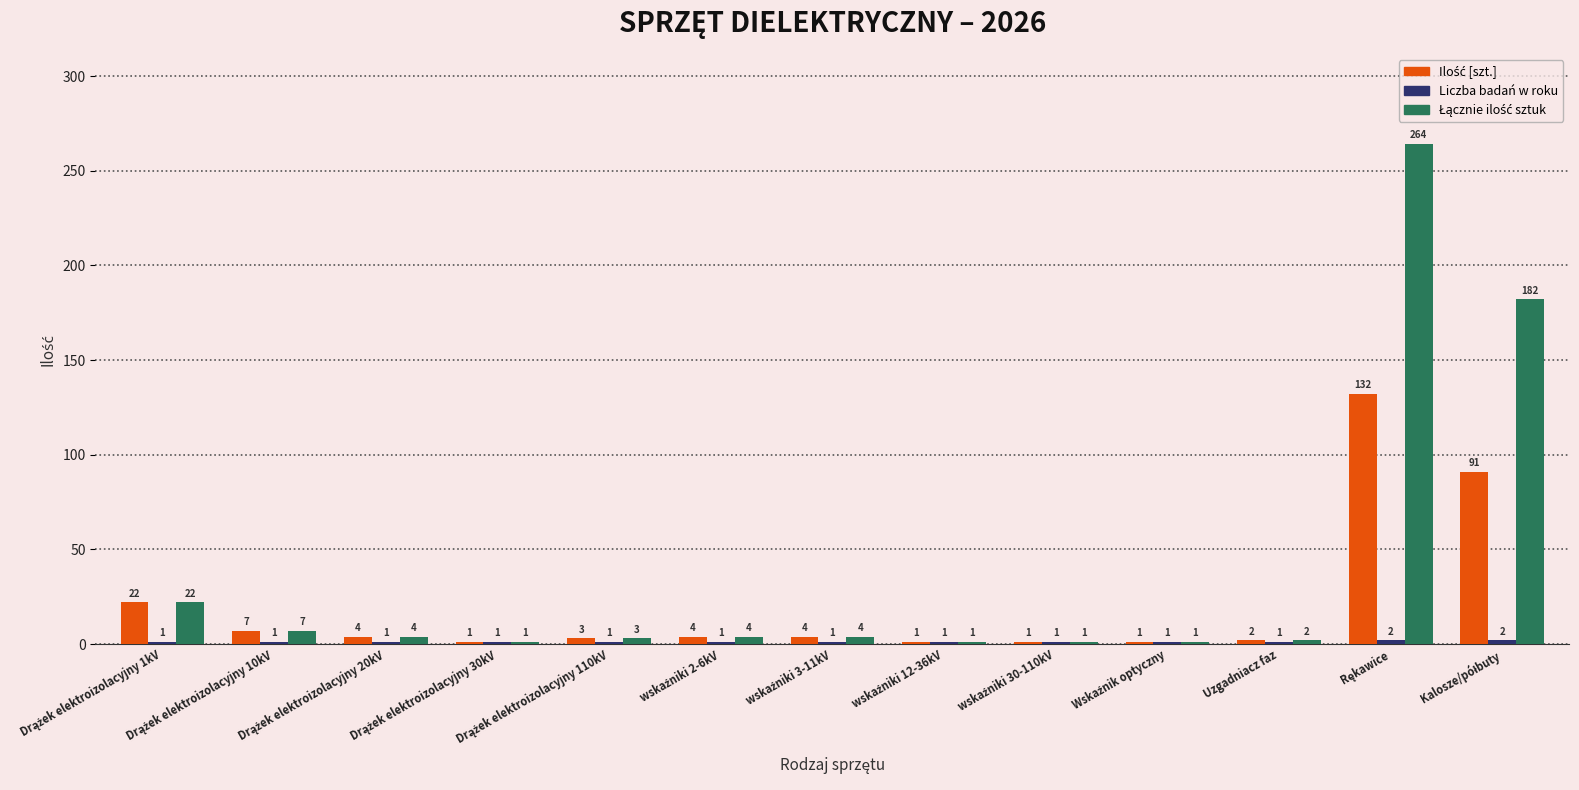

What is the maximum value shown in the chart?

264